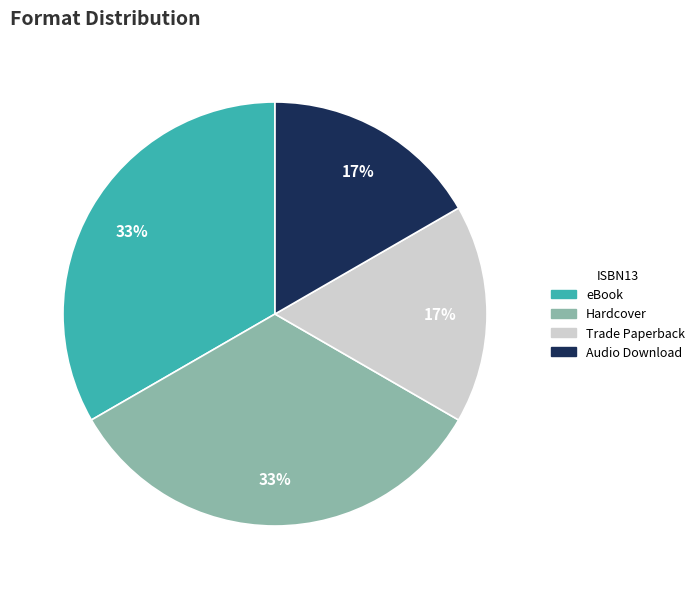

To the nearest percent, what is the average slice percentage?

25%